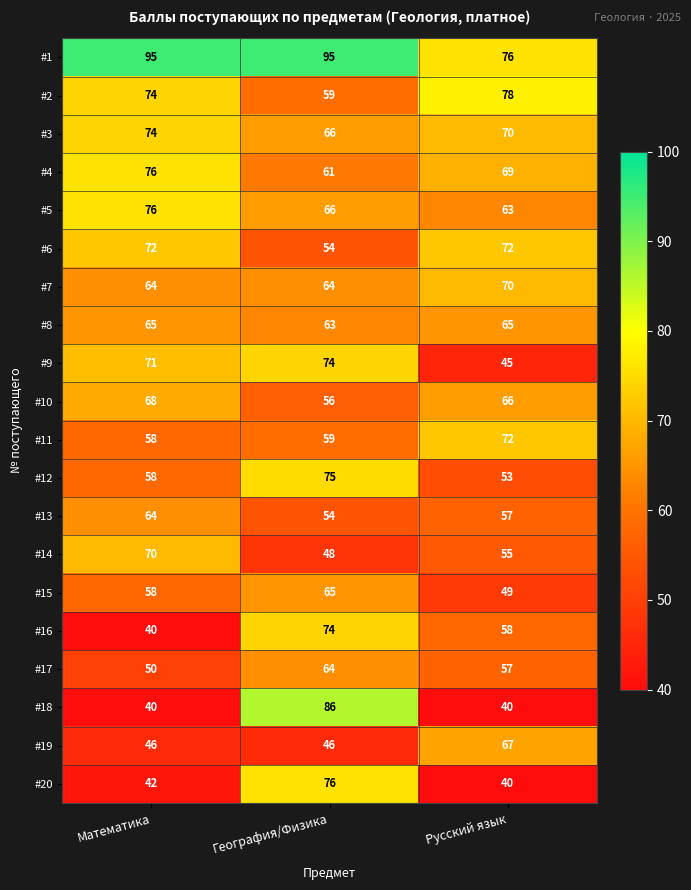

What is the maximum value shown in the chart?

95